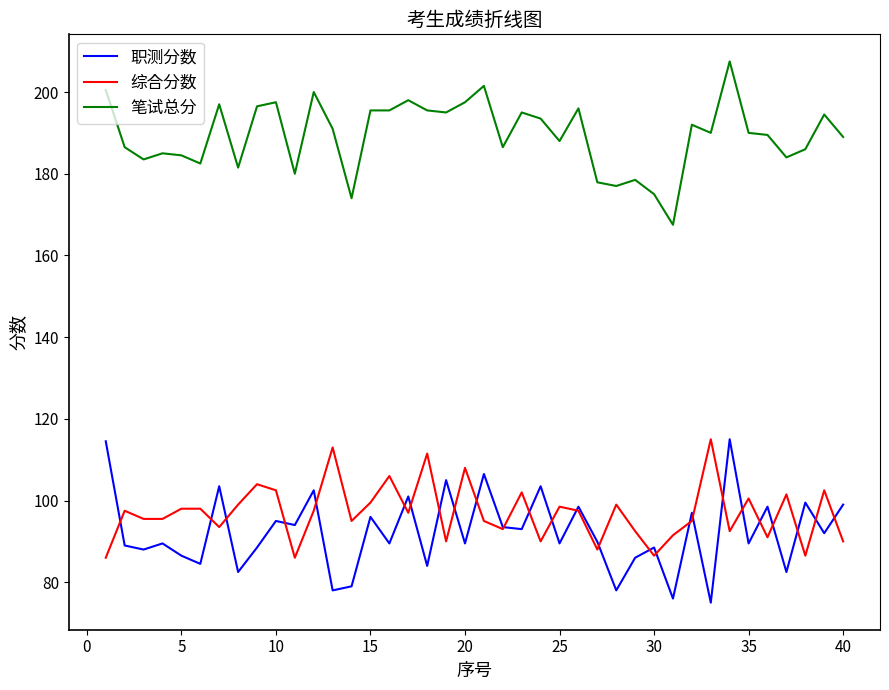

True or false: 笔试总分 and 综合分数 intersect in this chart.

False